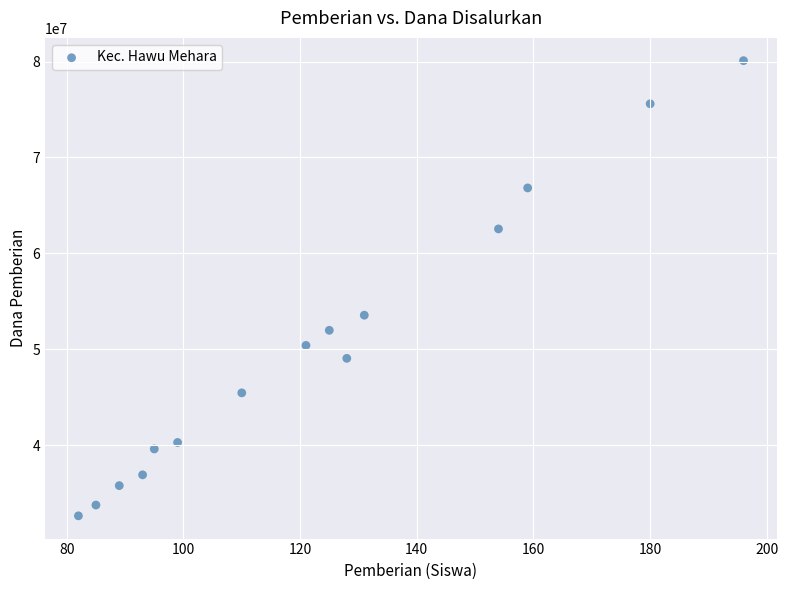

What is the range of X values (max minus min)?

114